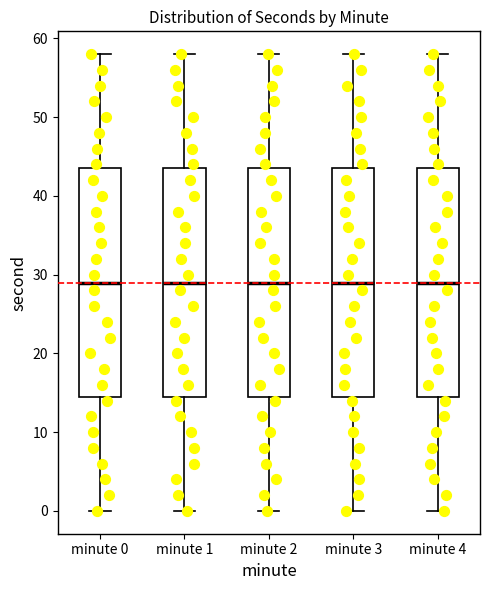

Reading left to right, read every box against the y-axis: the position of its median line, the range the box covers, and the ends of its whiskers. The values are not printed on the chart, so give them approximately, as read against the axis.

minute 0: median 29, box 15 to 44, whiskers 0 to 58
minute 1: median 29, box 15 to 44, whiskers 0 to 58
minute 2: median 29, box 15 to 44, whiskers 0 to 58
minute 3: median 29, box 15 to 44, whiskers 0 to 58
minute 4: median 29, box 15 to 44, whiskers 0 to 58